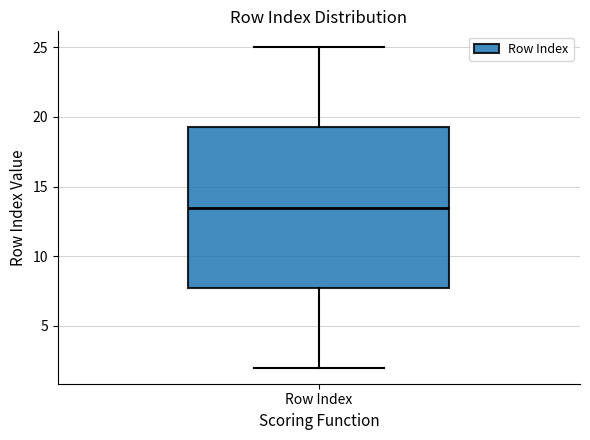

Transcribe this box plot: give where the median line is, the range the box spans, and where the two whiskers end, as read against the y-axis. The values are not printed on the chart, so give them approximately, as read against the axis.

median 13.5, box 8.0 to 19.5, whiskers 2.0 to 25.0